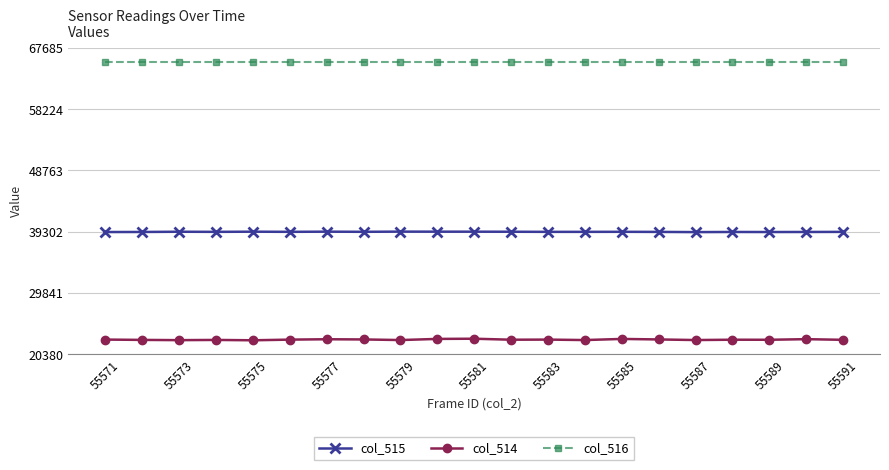

True or false: col_516 and col_514 intersect in this chart.

False